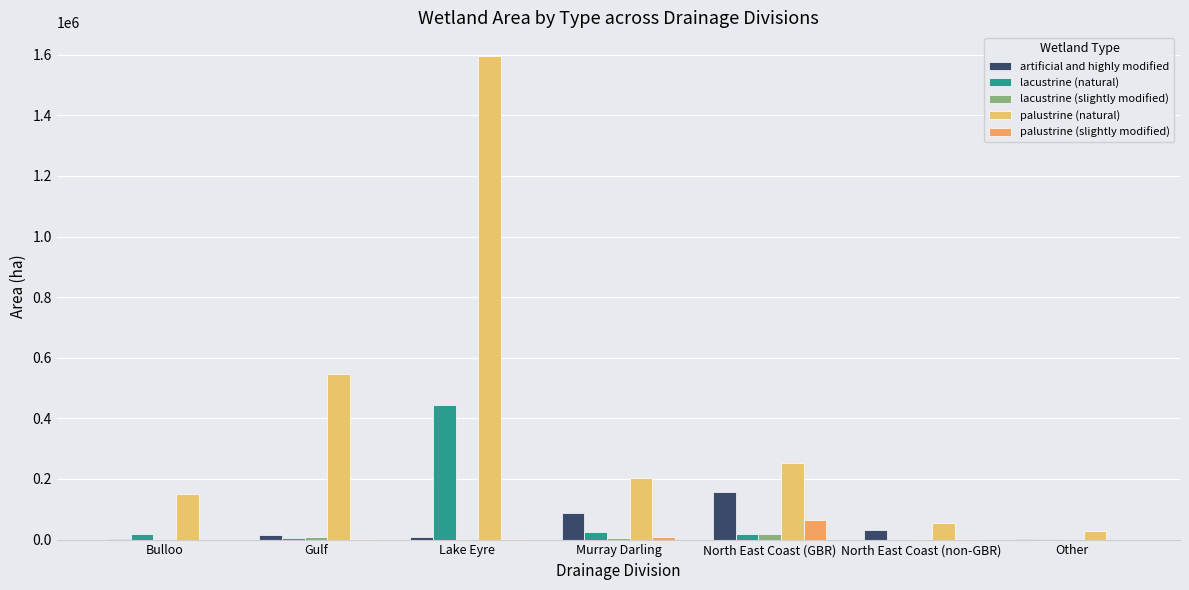

What position from the right is North East Coast (GBR)?

3